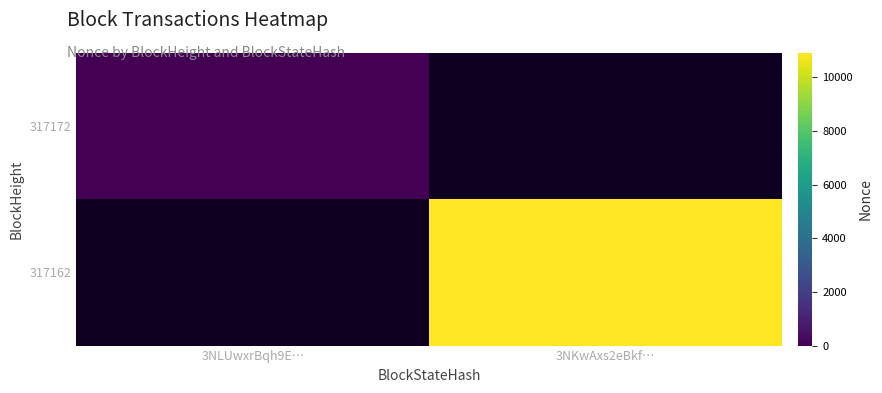

True or false: 317162 has a value of 7237.7 at 3NKwAxs2eBkf….

False